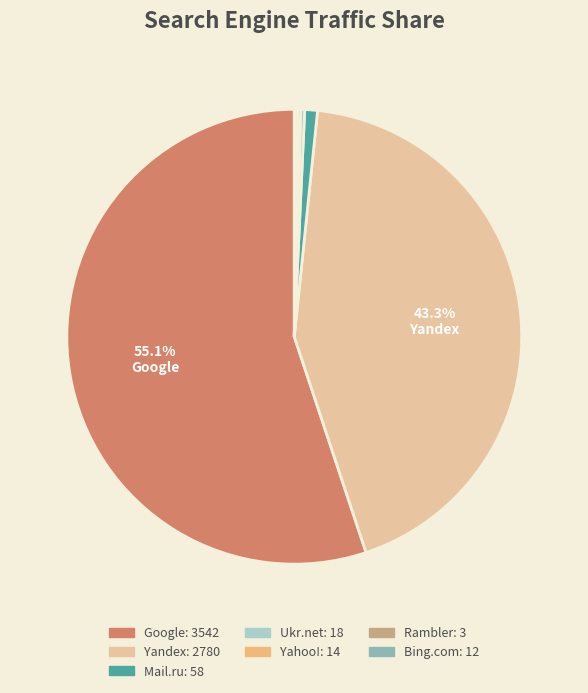

To the nearest percent, what is the difference between the largest and smallest slice percentages?

55%